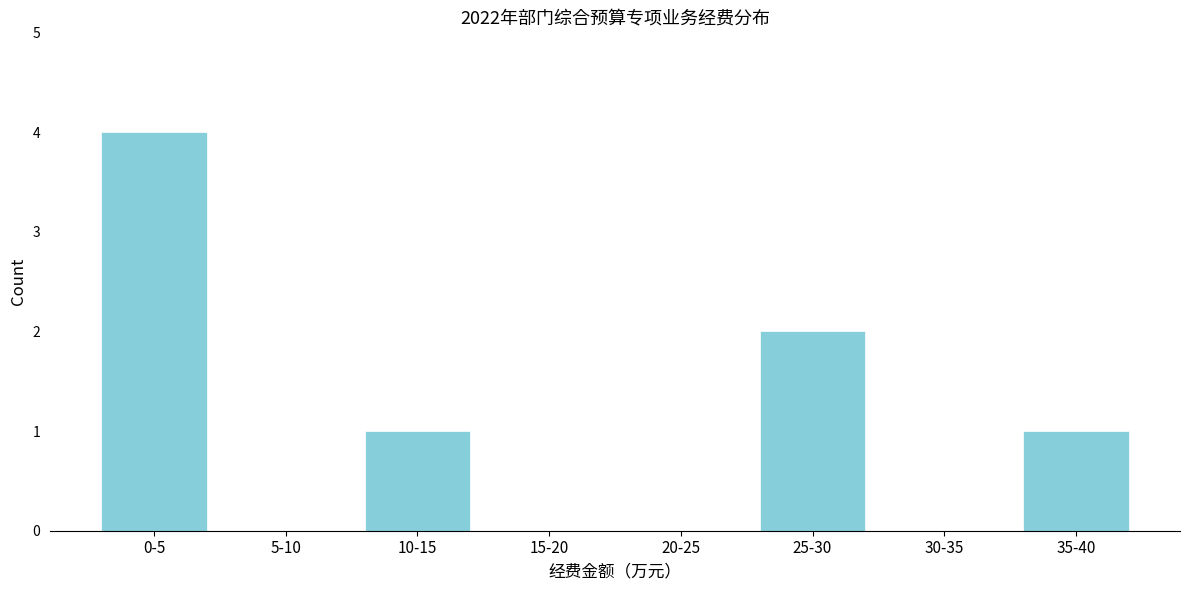

Reading left to right, extract all data points from this chart.

0-5=4	5-10=0	10-15=1	15-20=0	20-25=0	25-30=2	30-35=0	35-40=1